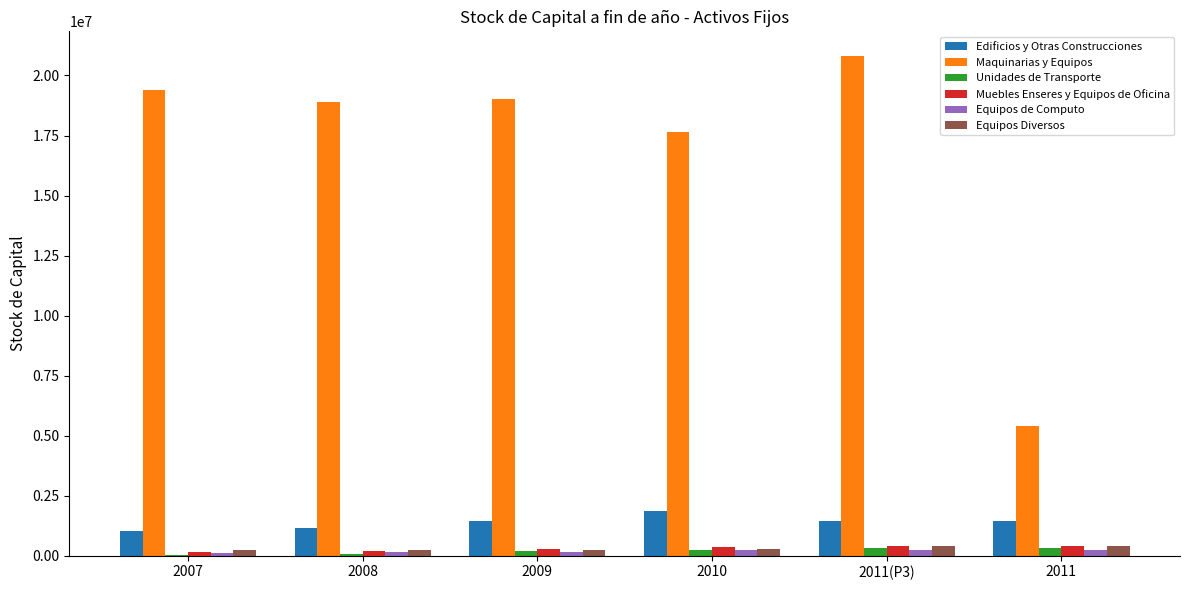

What is the sum of all Edificios y Otras Construcciones values?

8444113.4